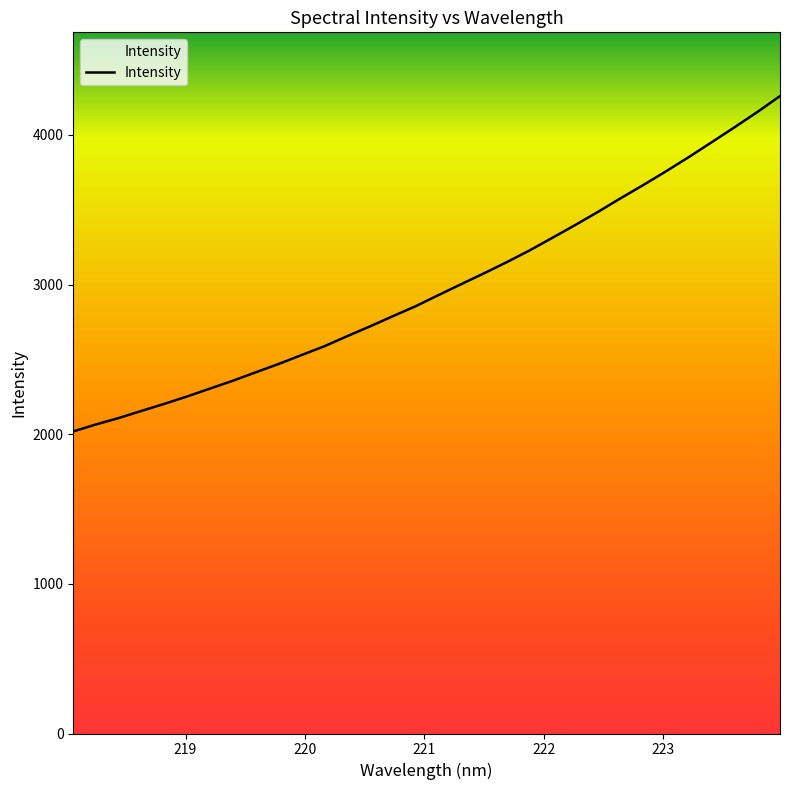

What is the difference between the maximum and minimum values?

2241.0